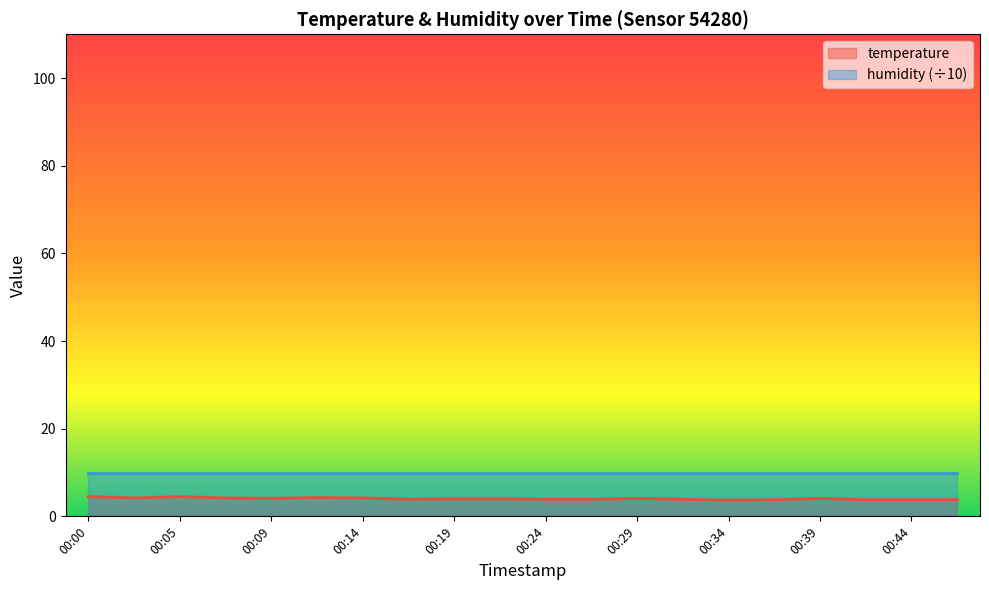

What is the difference between the second highest and second lowest values?

0.7